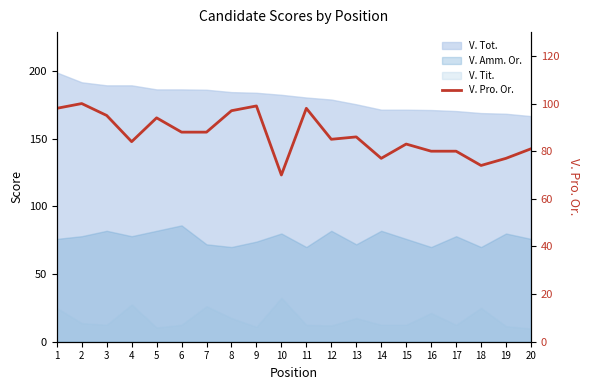

How many lines are shown in the chart?

1